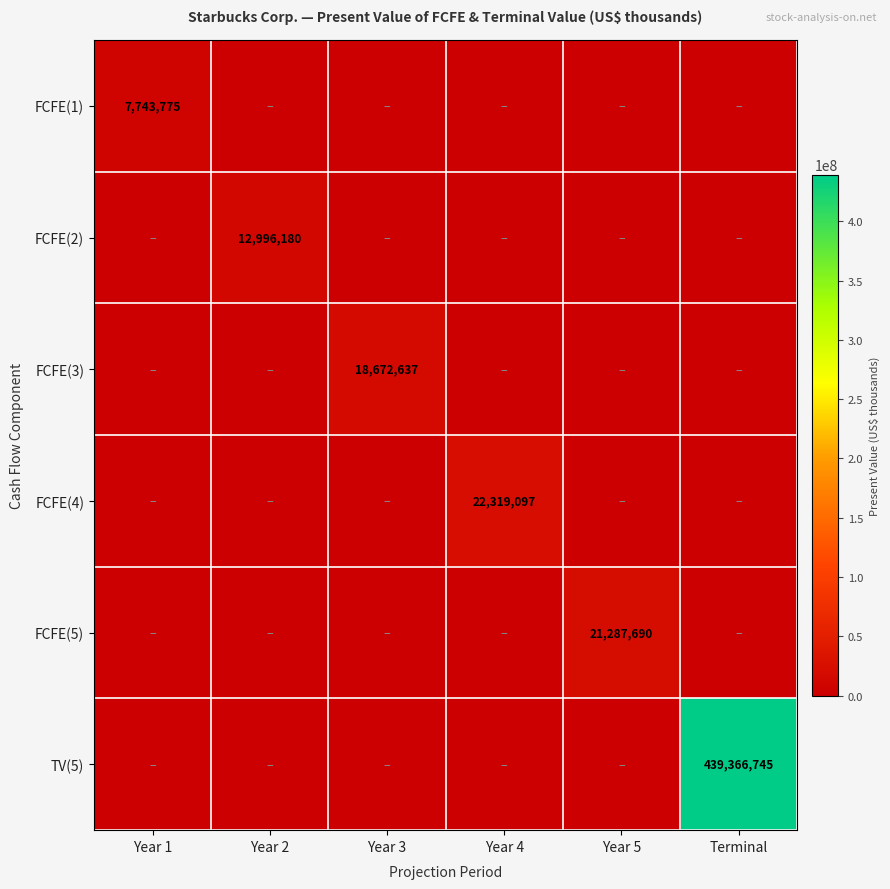

Between Year 1 and Year 4, which is larger?

Year 1